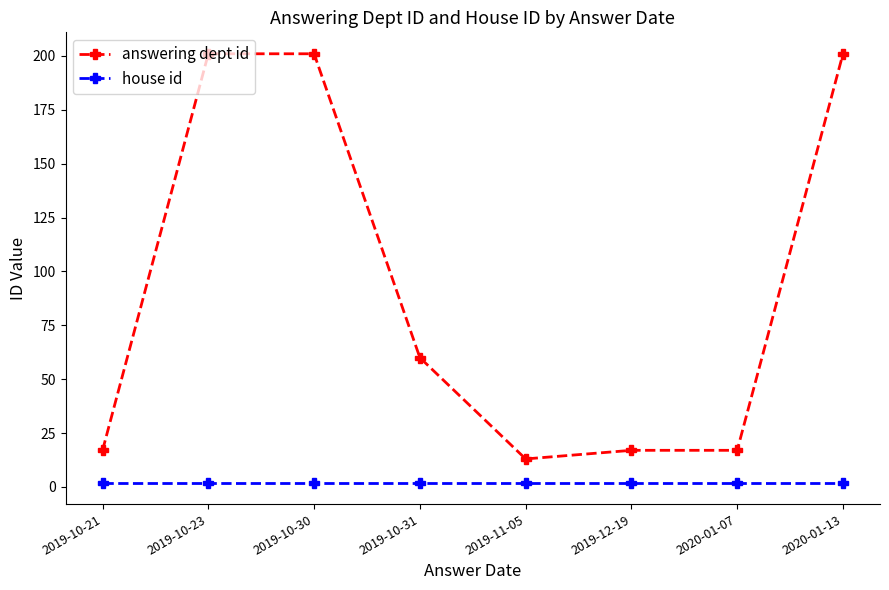

Which series changed the most between 2019-10-31 and 2020-01-07?

answering dept id